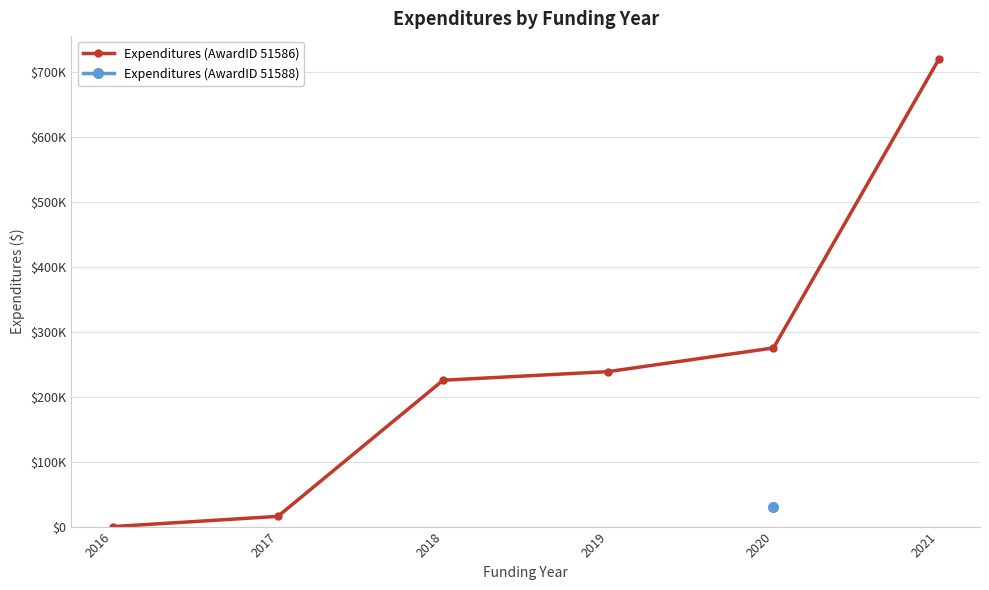

How many data points does each series have?

6